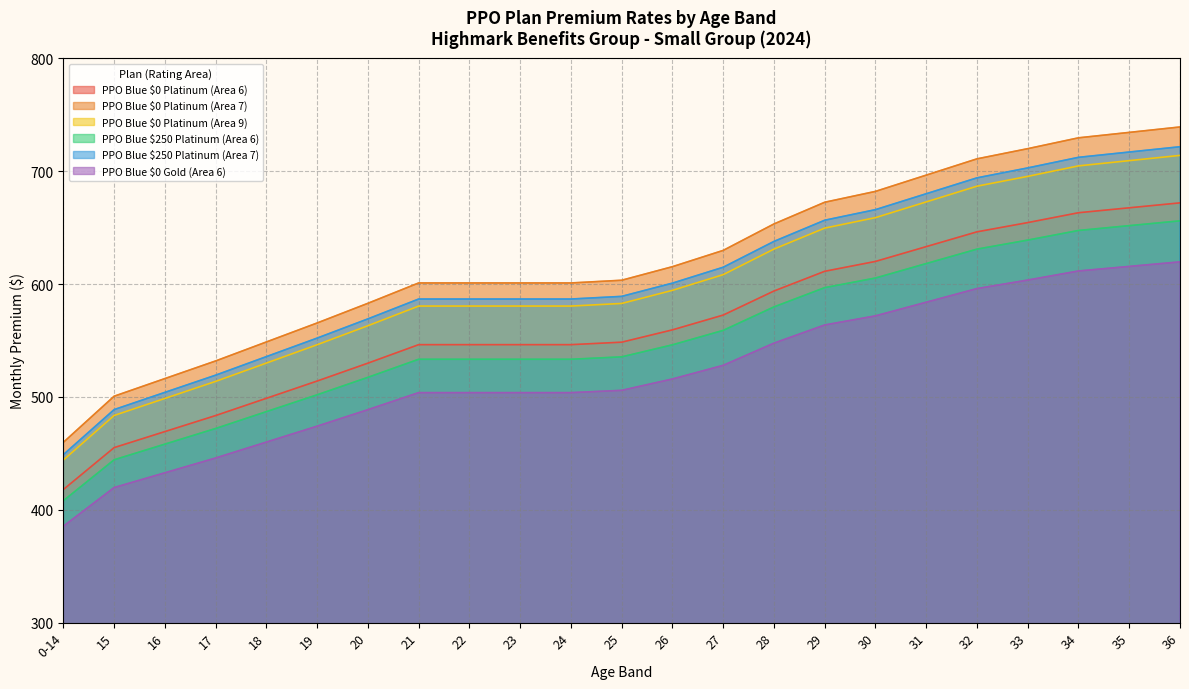

What are all the series names shown in the legend?

PPO Blue $0 Platinum (Area 6), PPO Blue $0 Platinum (Area 7), PPO Blue $0 Platinum (Area 9), PPO Blue $250 Platinum (Area 6), PPO Blue $250 Platinum (Area 7), PPO Blue $0 Gold (Area 6)